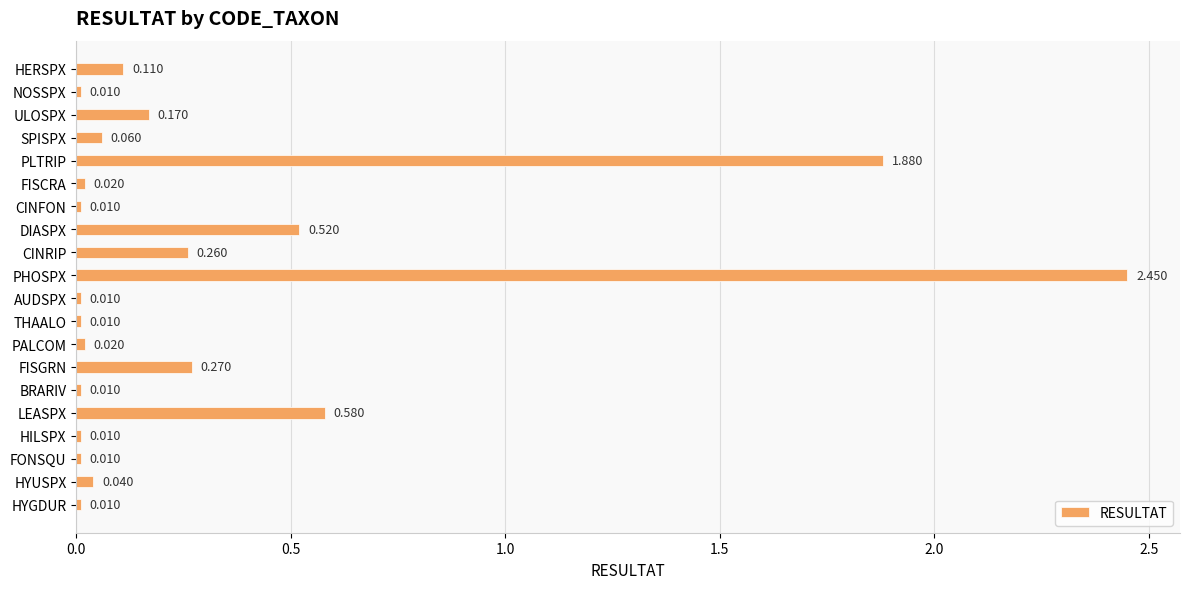

Between HYGDUR and DIASPX, which is larger?

DIASPX